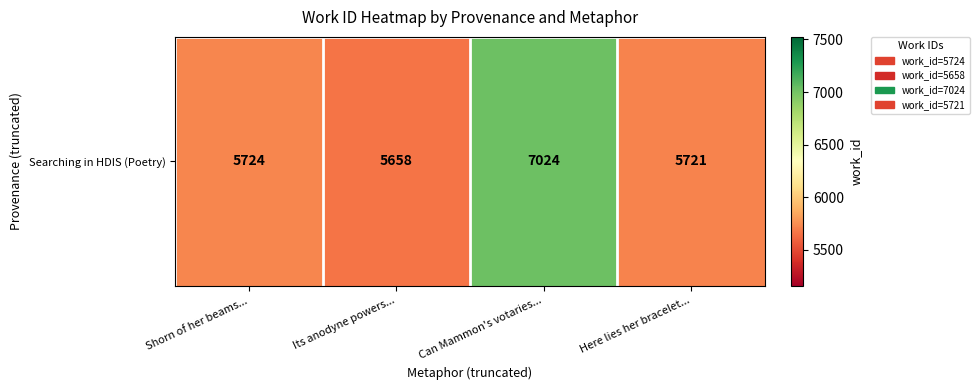

What is the minimum value shown in the chart?

5658